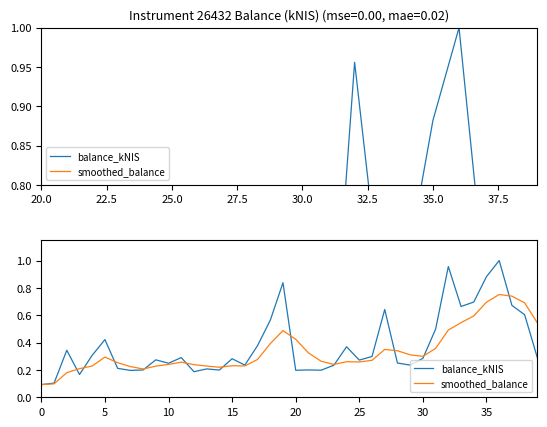

What is the label of the 19th point from the right?

21